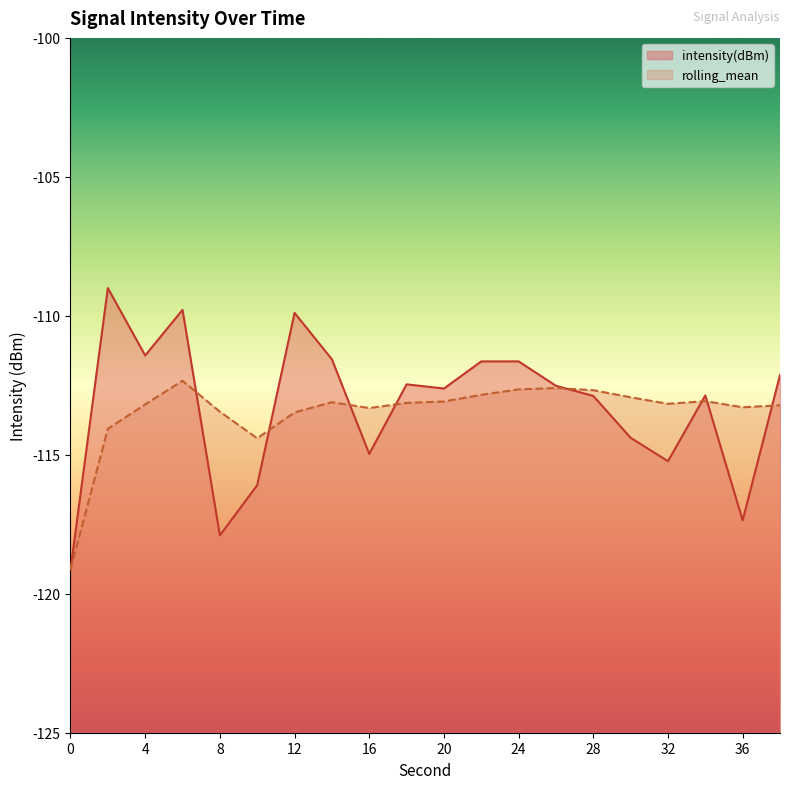

Where does the intensity(dBm) series first go above -112?

2